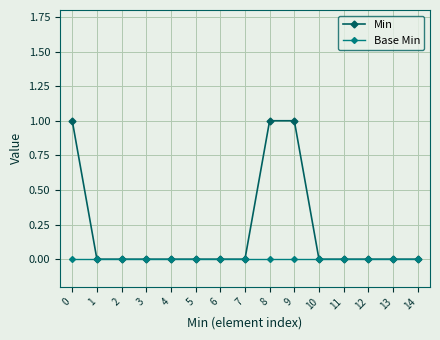

Which series changed the most between 9 and 12?

Min